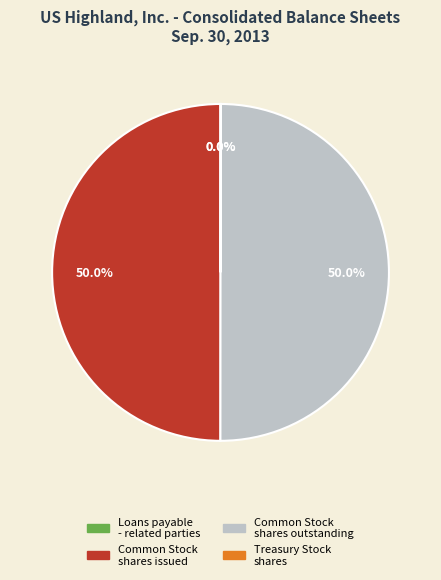

Combined, do Common Stock shares outstanding and Common Stock shares issued account for over 50%?

Yes